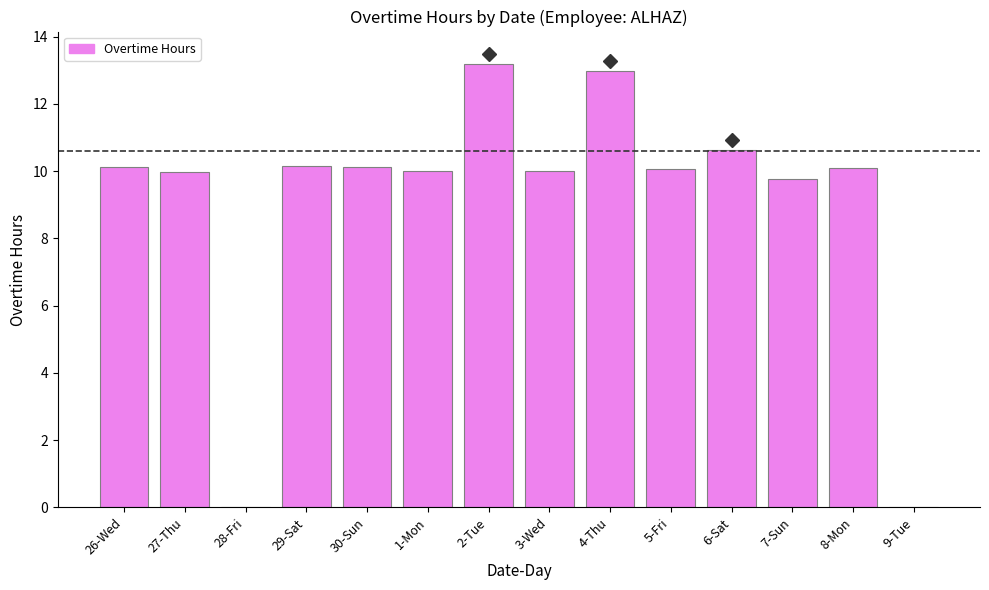

The value at 30-Sun is 6.6. True or false?

False